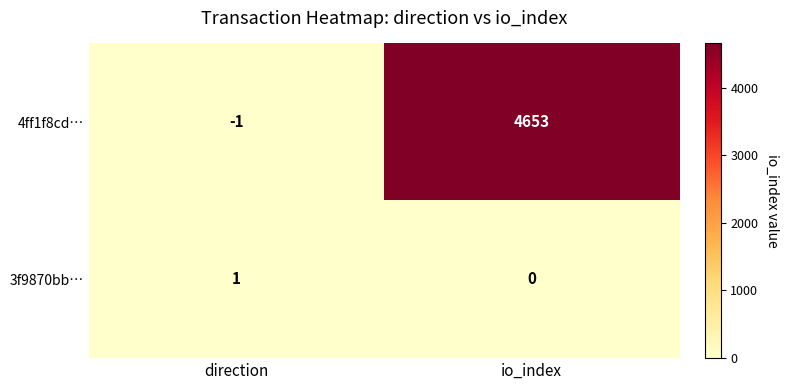

At which category is the sum across all series the highest?

io_index